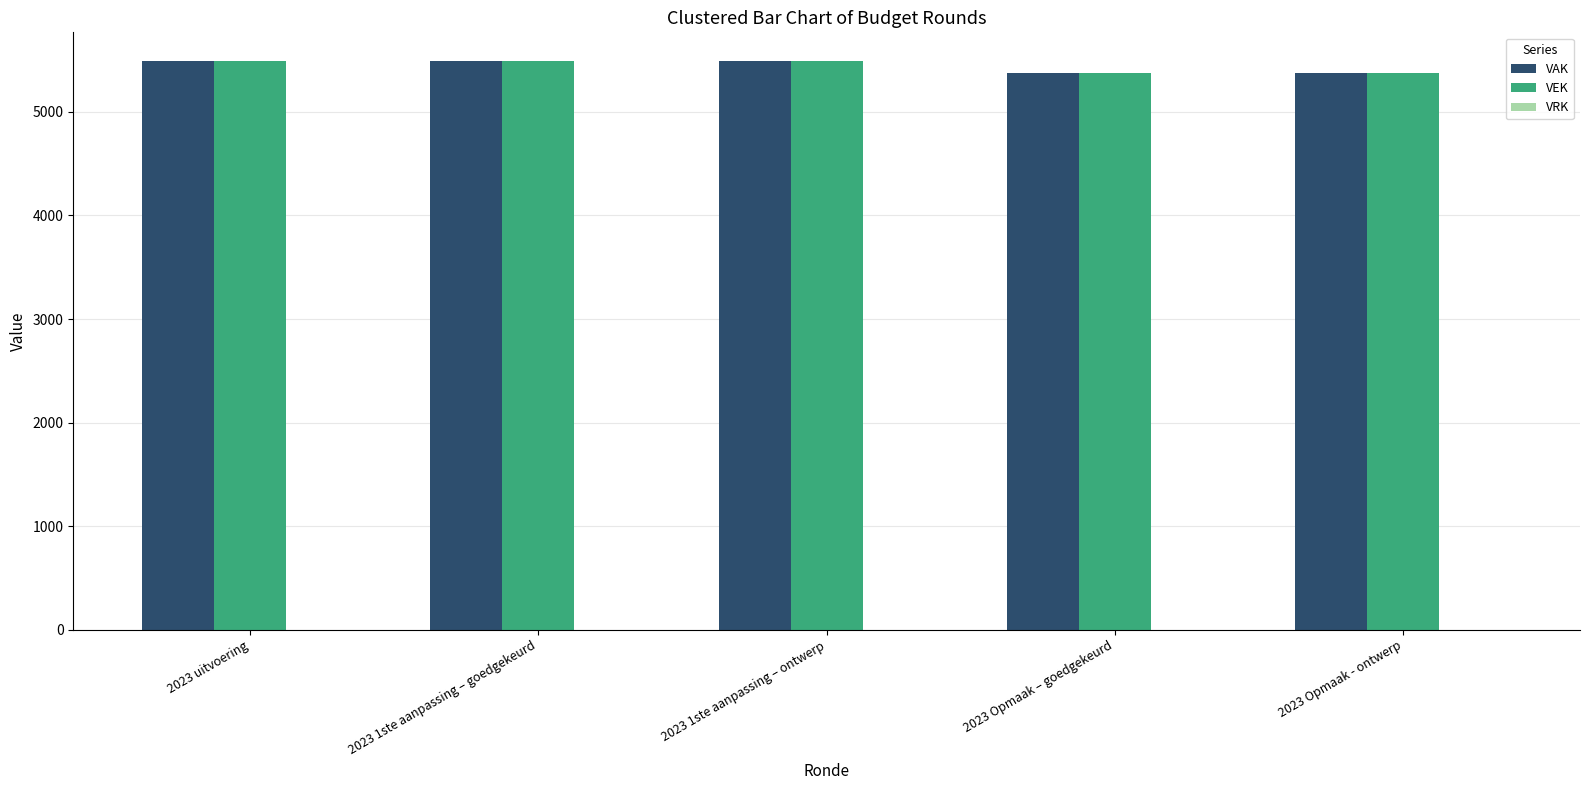

The value of VEK at 2023 Opmaak – goedgekeurd is 1944. True or false?

False